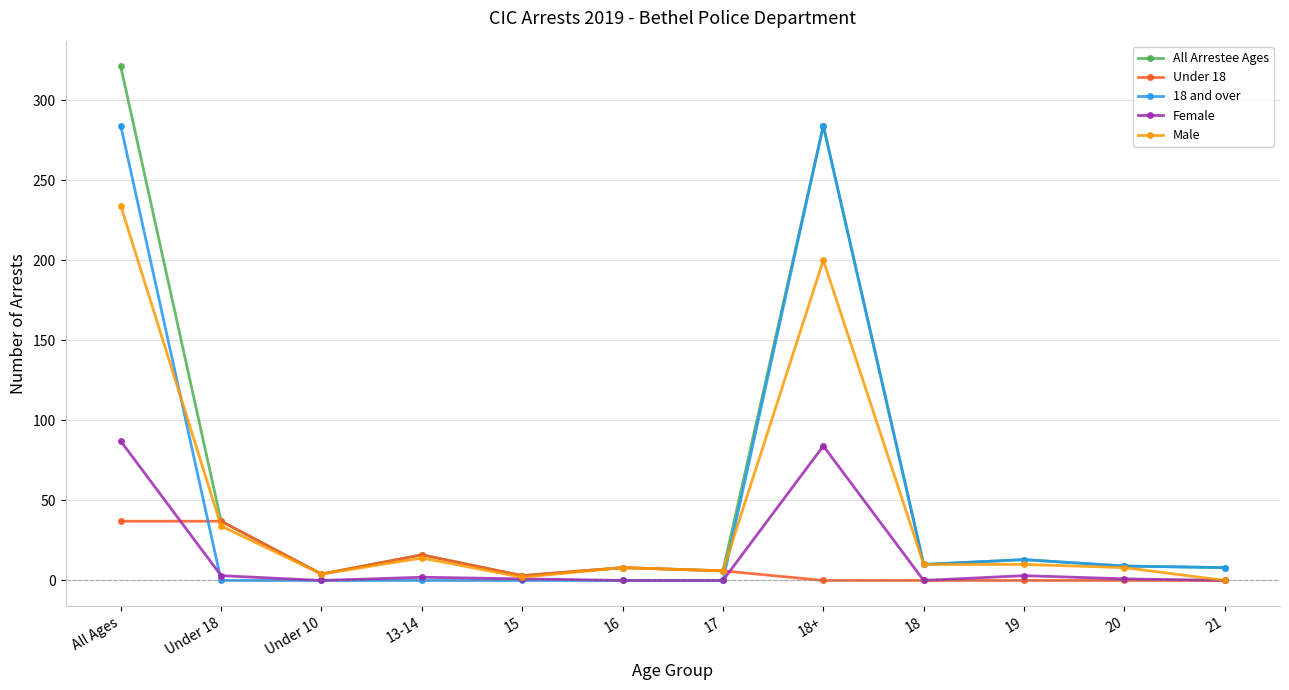

At how many categories does at least one series exceed 188?

2